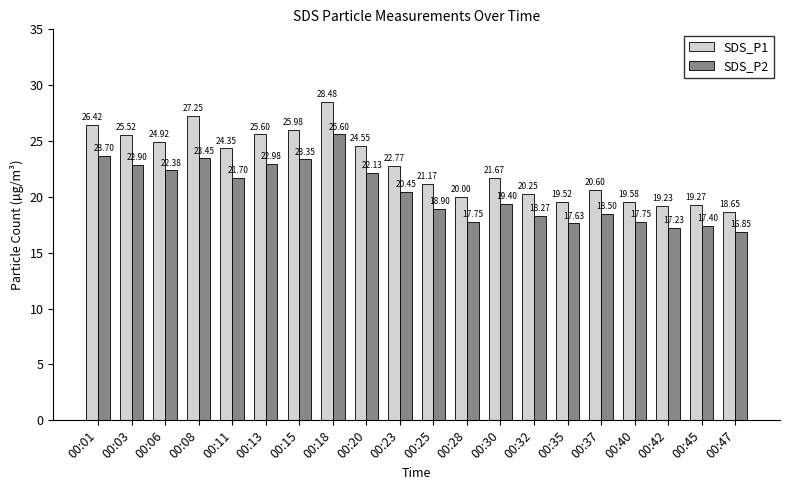

How many bars are there in each group?

2